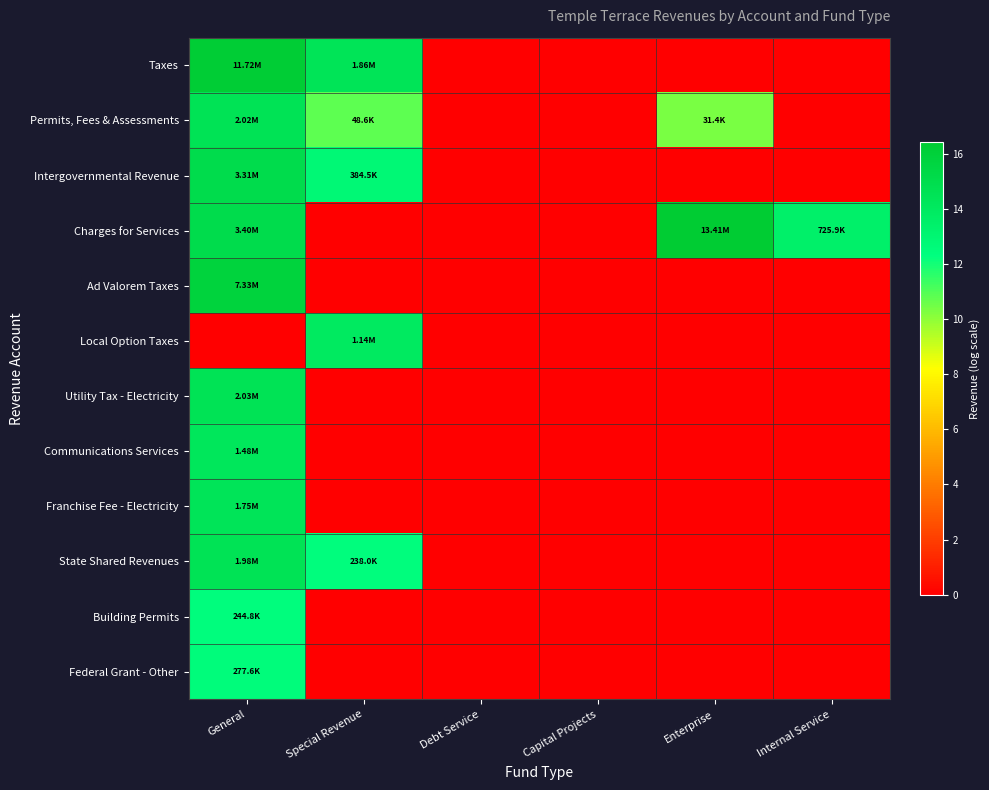

Reading right to left, extract all data points from this chart.

Taxes: Internal Service=0.0	Enterprise=0.0	Capital Projects=0.0	Debt Service=0.0	Special Revenue=14.4	General=16.3
Permits, Fees & Assessments: Internal Service=0.0	Enterprise=10.4	Capital Projects=0.0	Debt Service=0.0	Special Revenue=10.8	General=14.5
Intergovernmental Revenue: Internal Service=0.0	Enterprise=0.0	Capital Projects=0.0	Debt Service=0.0	Special Revenue=12.9	General=15.0
Charges for Services: Internal Service=13.5	Enterprise=16.4	Capital Projects=0.0	Debt Service=0.0	Special Revenue=0.0	General=15.0
Ad Valorem Taxes: Internal Service=0.0	Enterprise=0.0	Capital Projects=0.0	Debt Service=0.0	Special Revenue=0.0	General=15.8
Local Option Taxes: Internal Service=0.0	Enterprise=0.0	Capital Projects=0.0	Debt Service=0.0	Special Revenue=13.9	General=0.0
Utility Tax - Electricity: Internal Service=0.0	Enterprise=0.0	Capital Projects=0.0	Debt Service=0.0	Special Revenue=0.0	General=14.5
Communications Services: Internal Service=0.0	Enterprise=0.0	Capital Projects=0.0	Debt Service=0.0	Special Revenue=0.0	General=14.2
Franchise Fee - Electricity: Internal Service=0.0	Enterprise=0.0	Capital Projects=0.0	Debt Service=0.0	Special Revenue=0.0	General=14.4
State Shared Revenues: Internal Service=0.0	Enterprise=0.0	Capital Projects=0.0	Debt Service=0.0	Special Revenue=12.4	General=14.5
Building Permits: Internal Service=0.0	Enterprise=0.0	Capital Projects=0.0	Debt Service=0.0	Special Revenue=0.0	General=12.4
Federal Grant - Other: Internal Service=0.0	Enterprise=0.0	Capital Projects=0.0	Debt Service=0.0	Special Revenue=0.0	General=12.5